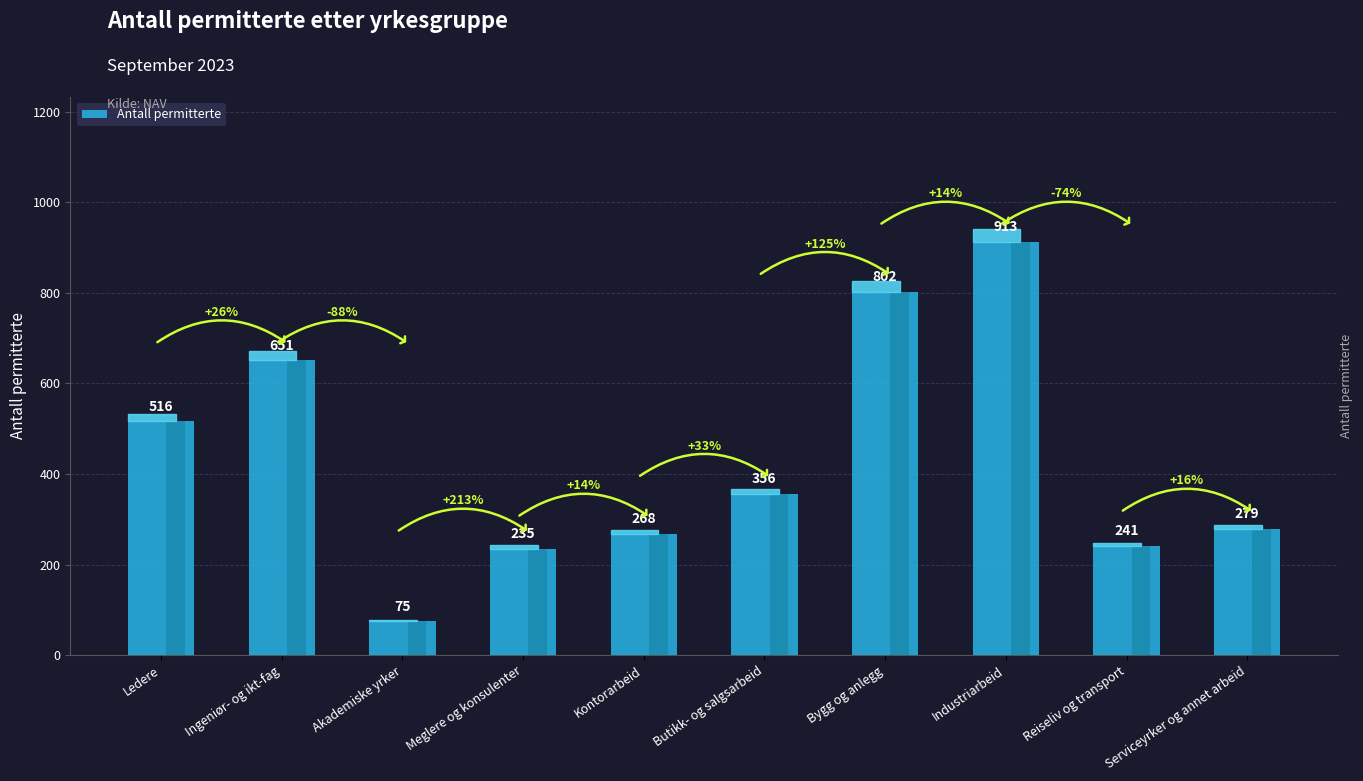

What is the average value?

434